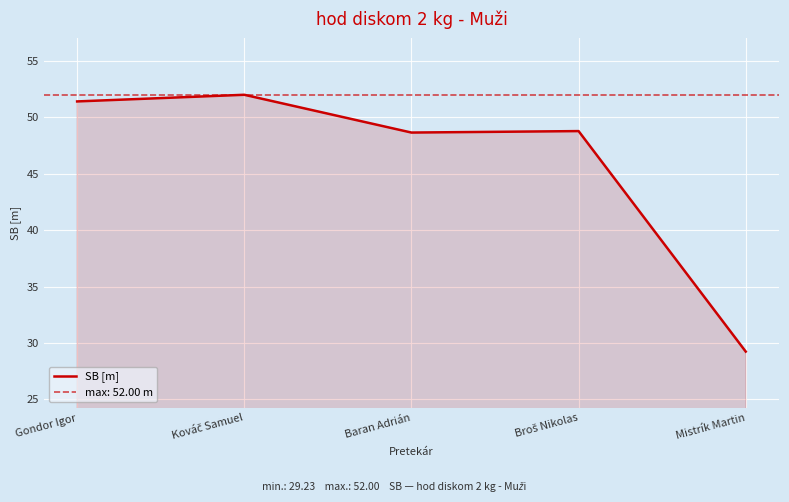

Between Mistrík Martin and Baran Adrián, which is larger?

Baran Adrián